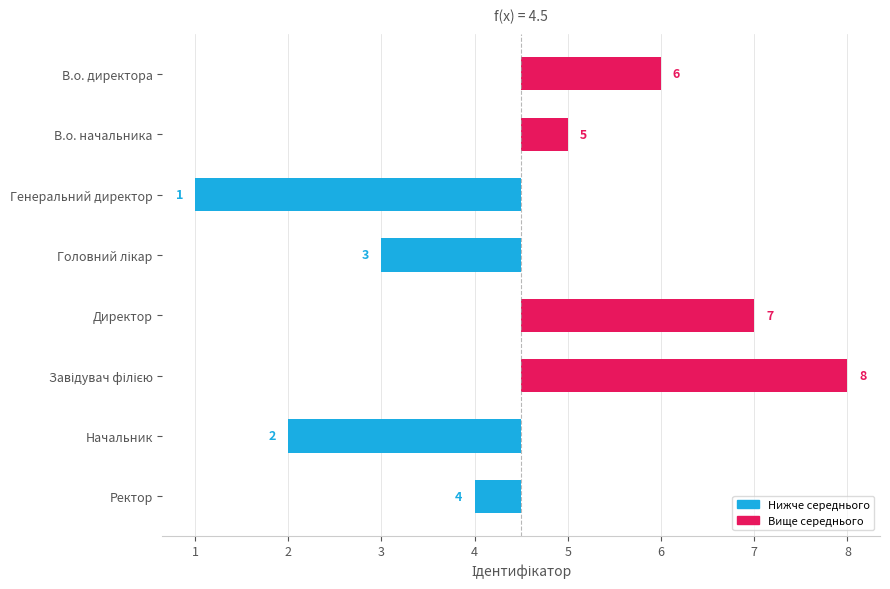

What is the value of the 2nd bar from the left?

0.5